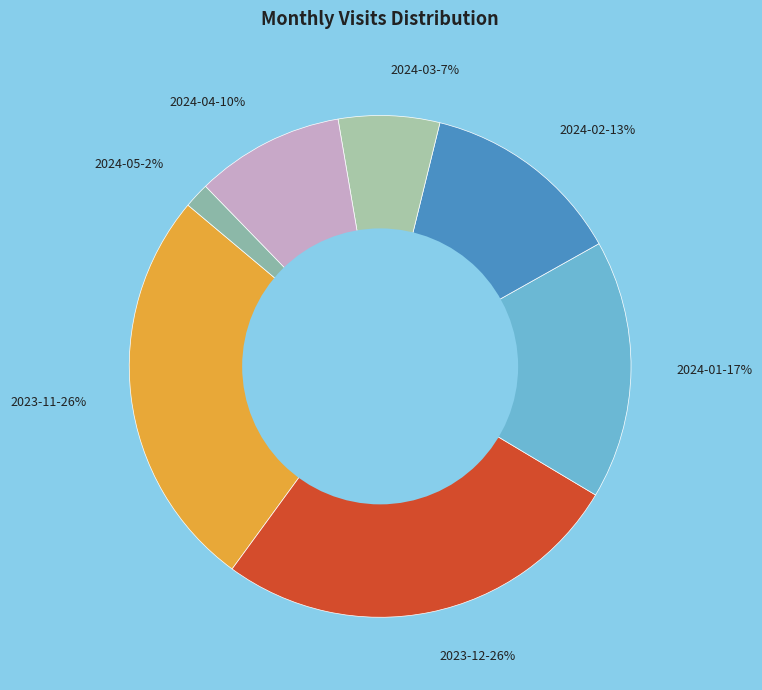

Between 2024-01-17% and 2023-11-26%, which is larger?

2023-11-26%